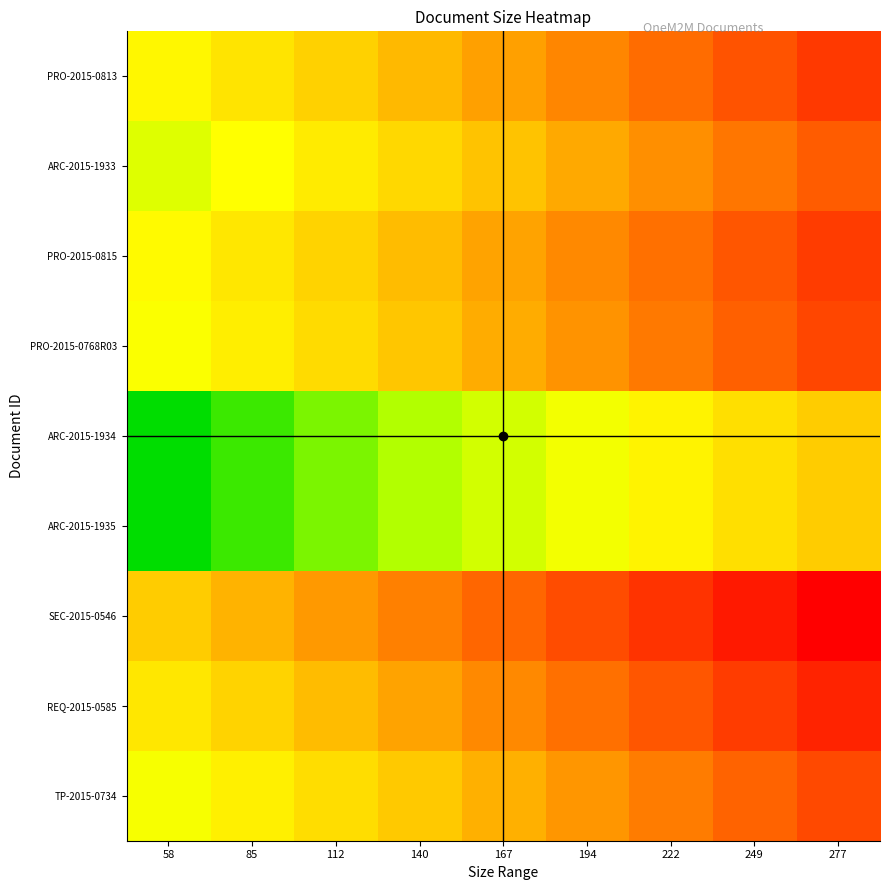

Reading right to left, extract all data points from this chart.

PRO-2015-0813: 277=-157.0	249=-129.6	222=-102.2	194=-74.9	167=-47.5	140=-20.1	112=7.2	85=34.6	58=62.0
ARC-2015-1933: 277=-119.0	249=-91.6	222=-64.2	194=-36.9	167=-9.5	140=17.9	112=45.2	85=72.6	58=100.0
PRO-2015-0815: 277=-153.0	249=-125.6	222=-98.2	194=-70.9	167=-43.5	140=-16.1	112=11.2	85=38.6	58=66.0
PRO-2015-0768R03: 277=-143.0	249=-115.6	222=-88.2	194=-60.9	167=-33.5	140=-6.1	112=21.2	85=48.6	58=76.0
ARC-2015-1934: 277=0.0	249=27.4	222=54.8	194=82.1	167=109.5	140=136.9	112=164.2	85=191.6	58=219.0
ARC-2015-1935: 277=0.0	249=27.4	222=54.8	194=82.1	167=109.5	140=136.9	112=164.2	85=191.6	58=219.0
SEC-2015-0546: 277=-219.0	249=-191.6	222=-164.2	194=-136.9	167=-109.5	140=-82.1	112=-54.8	85=-27.4	58=0.0
REQ-2015-0585: 277=-180.0	249=-152.6	222=-125.2	194=-97.9	167=-70.5	140=-43.1	112=-15.8	85=11.6	58=39.0
TP-2015-0734: 277=-139.0	249=-111.6	222=-84.2	194=-56.9	167=-29.5	140=-2.1	112=25.2	85=52.6	58=80.0